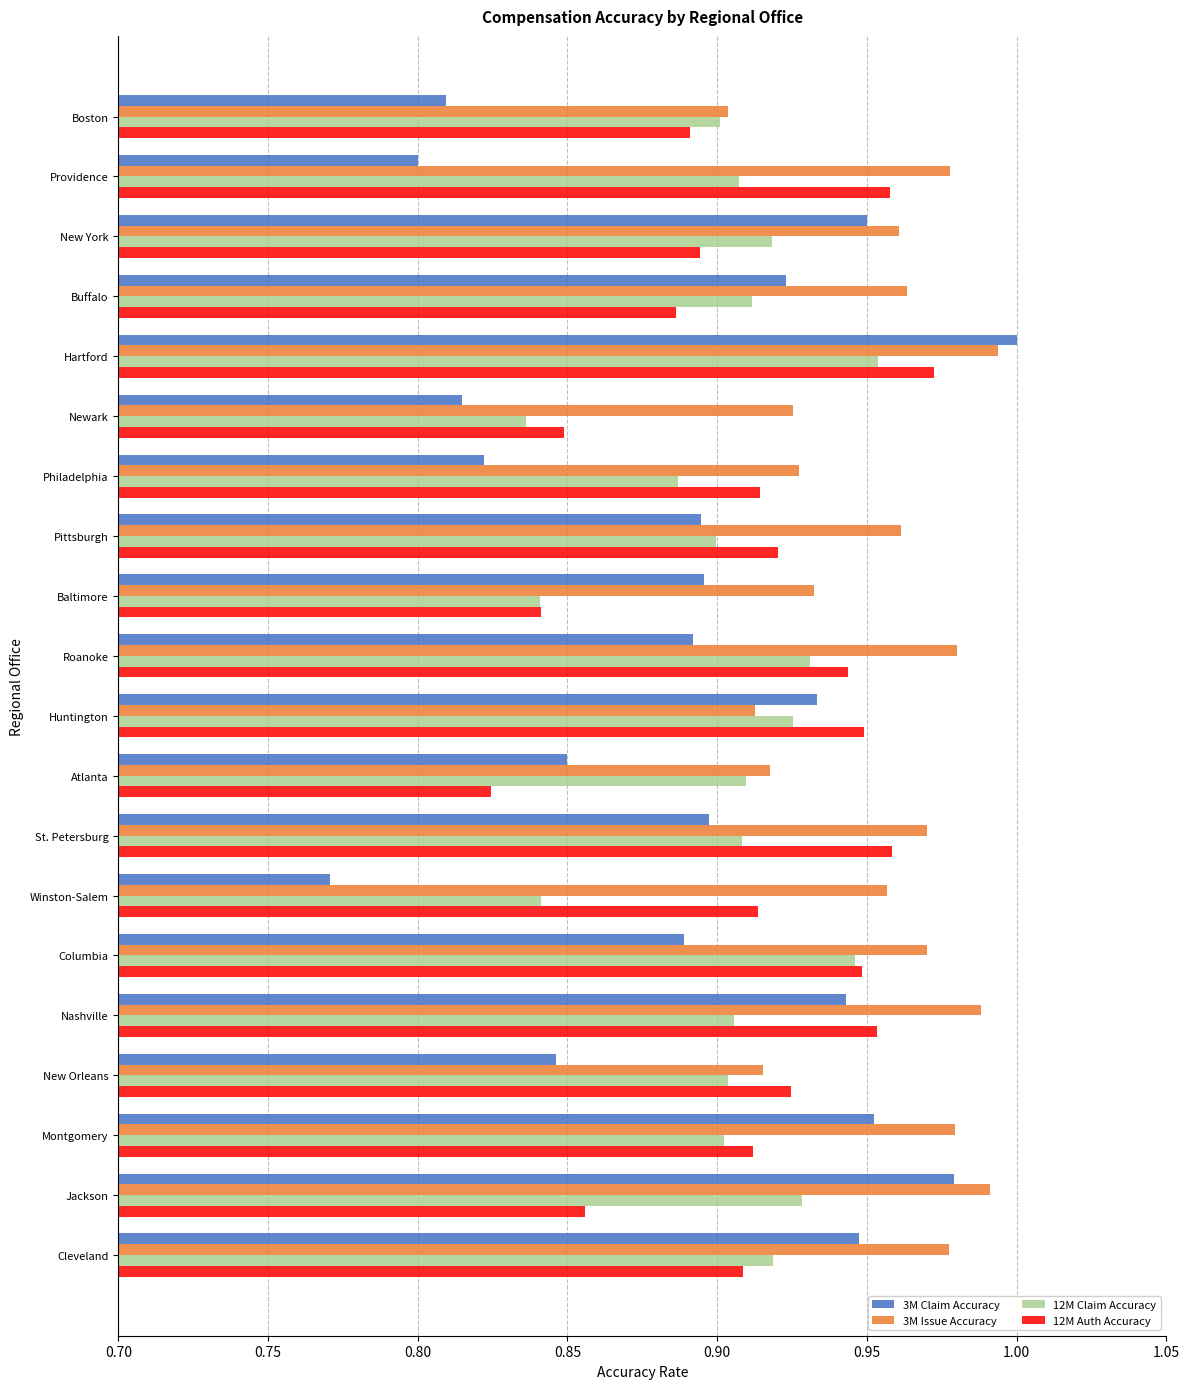

The 12M Claim Accuracy series shows 0.9 at Philadelphia. True or false?

True